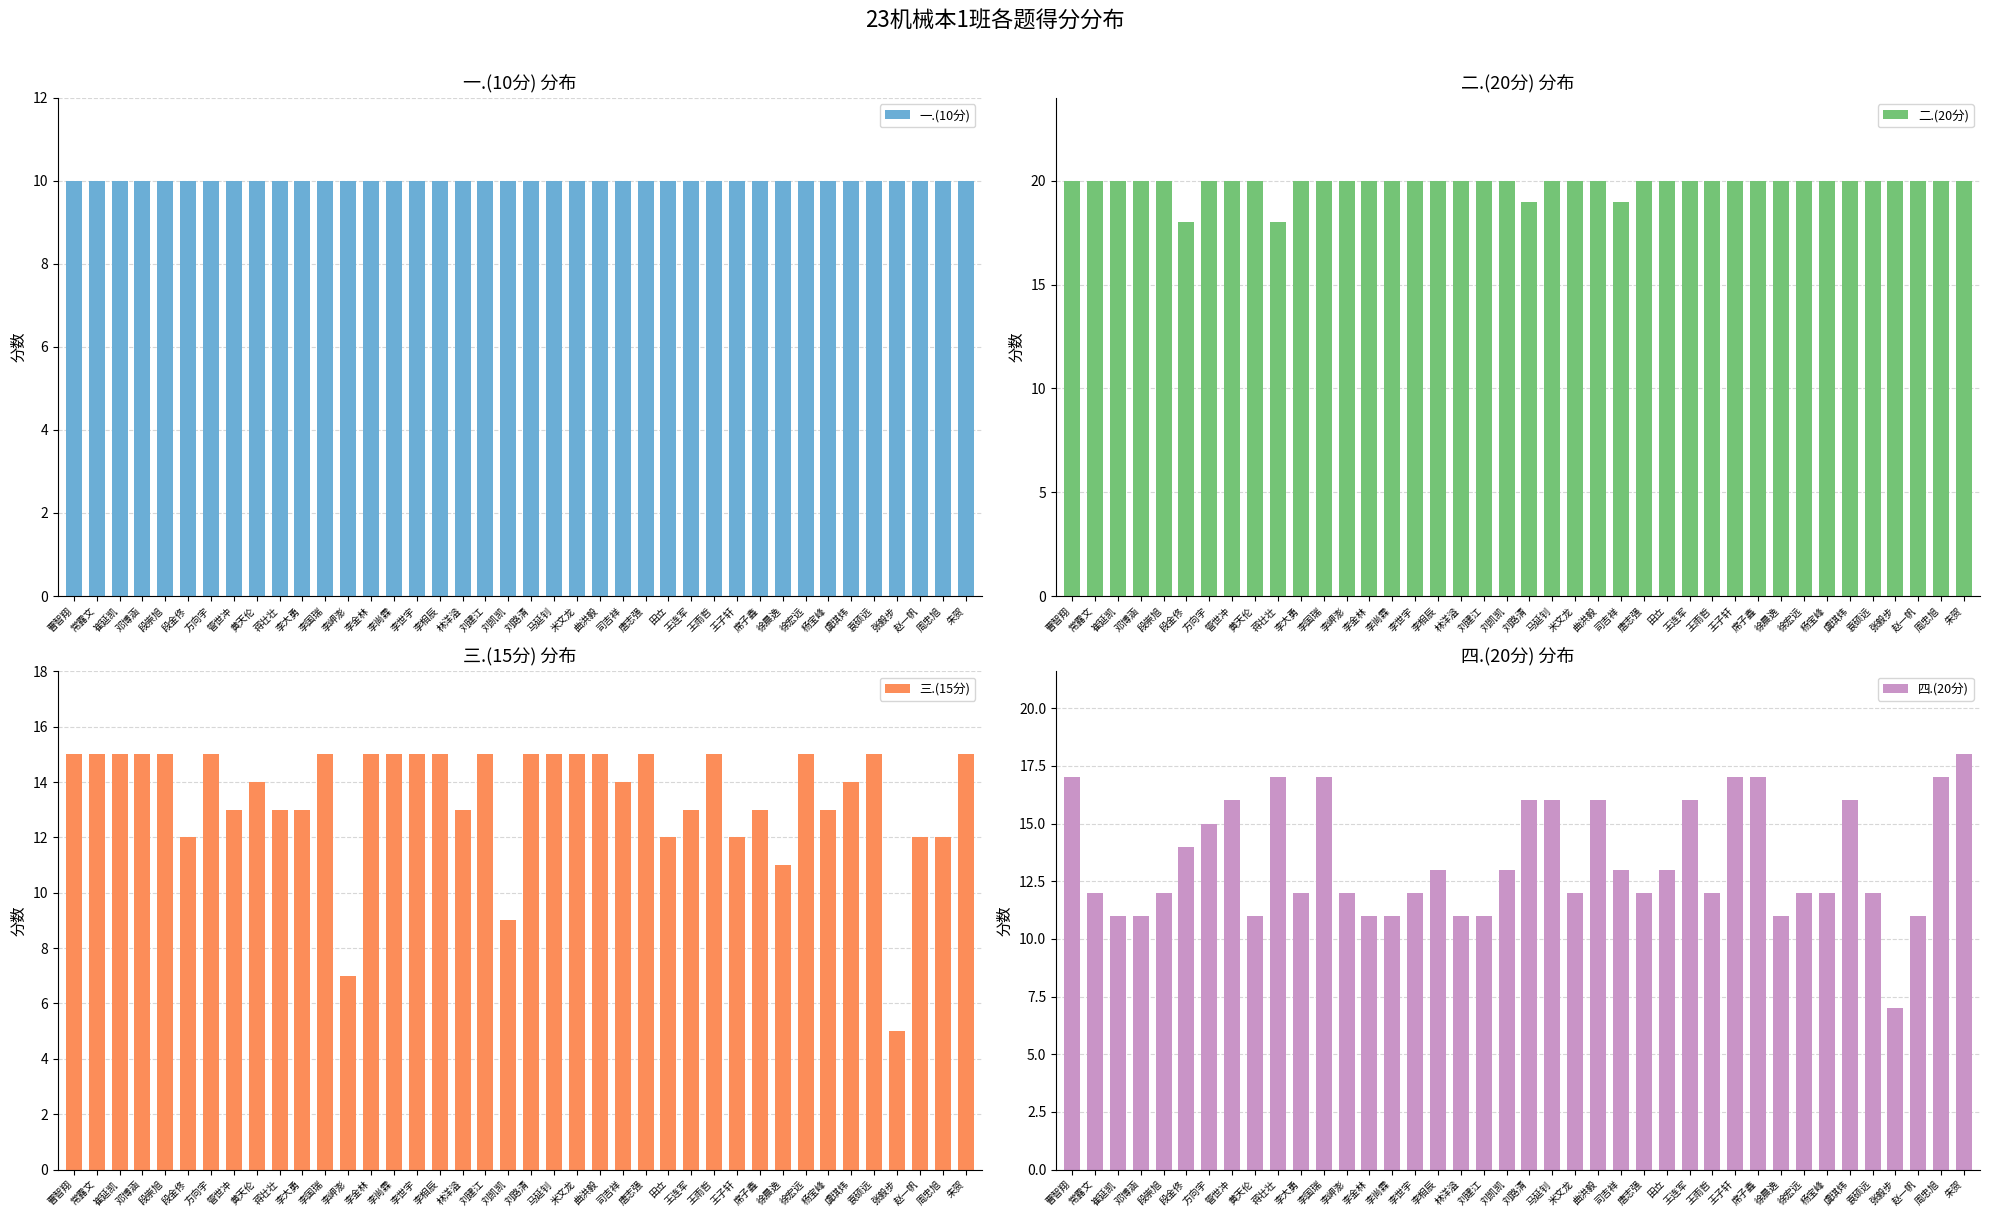

Which category has the lowest value in the 一.(10分) series?

曹智翔